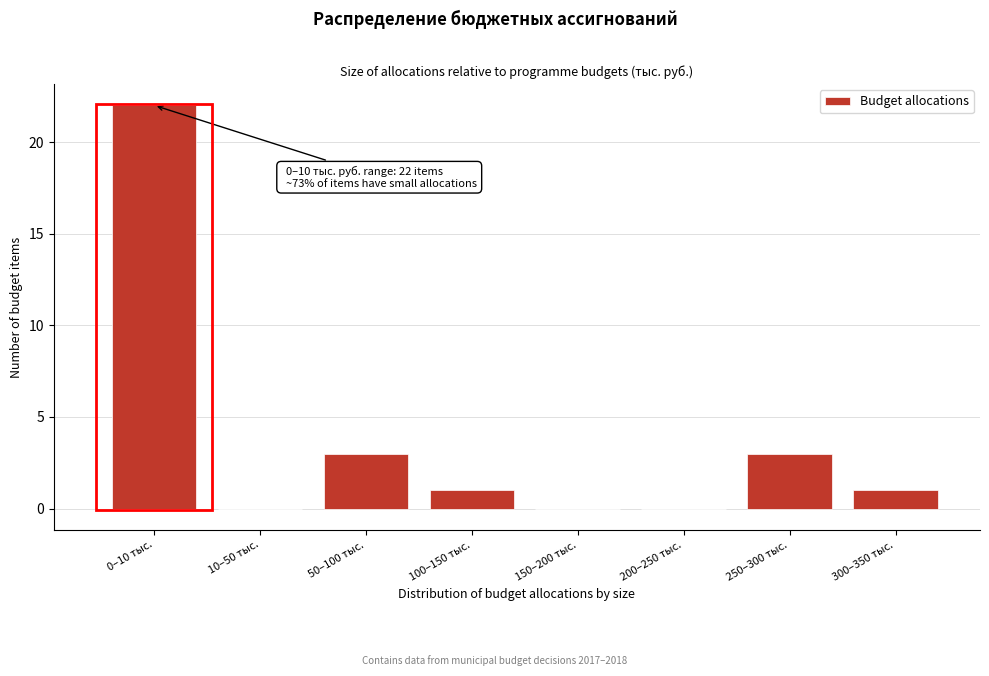

Reading left to right, extract all data points from this chart.

0–10 тыс.=22	10–50 тыс.=0	50–100 тыс.=3	100–150 тыс.=1	150–200 тыс.=0	200–250 тыс.=0	250–300 тыс.=3	300–350 тыс.=1